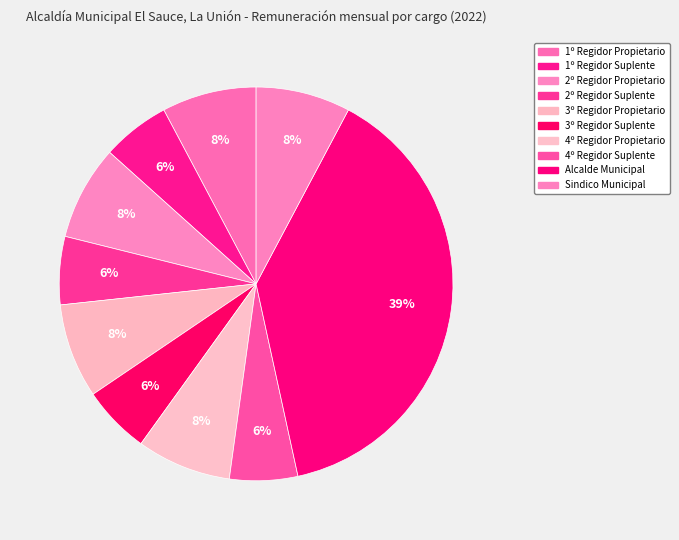

To the nearest percent, what is the combined percentage of 3º Regidor Propietario and 2º Regidor Propietario?

16%